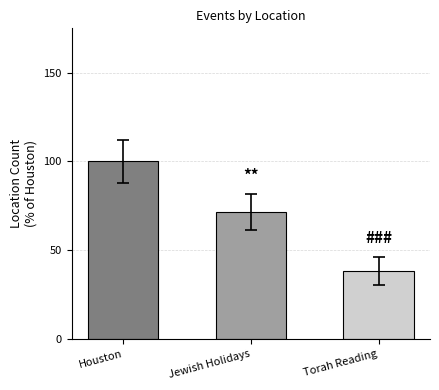

Count the number of data series in this chart.

1